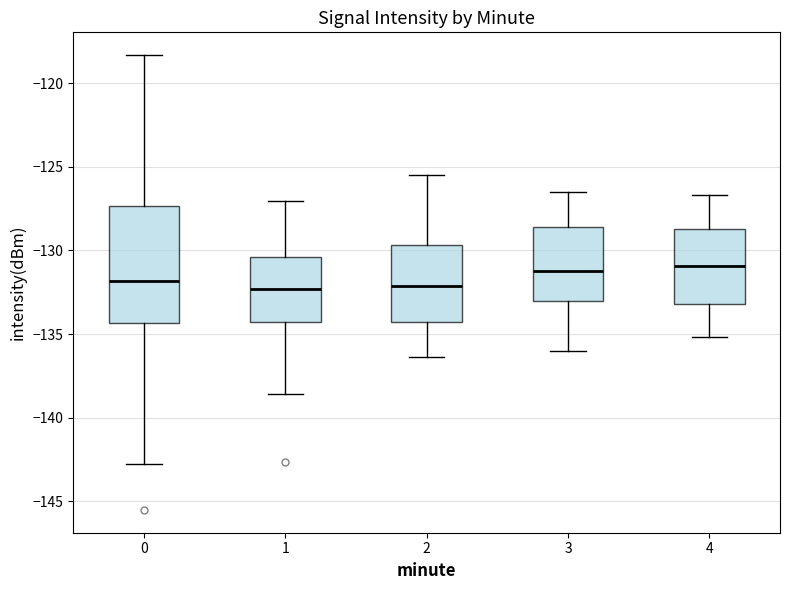

Reading left to right, read every box against the y-axis: the position of its median line, the range the box covers, and the ends of its whiskers. The values are not printed on the chart, so give them approximately, as read against the axis.

0: median -132.0, box -134.5 to -127.5, whiskers -143.0 to -118.5
1: median -132.5, box -134.5 to -130.5, whiskers -138.5 to -127.0
2: median -132.0, box -134.5 to -129.5, whiskers -136.5 to -125.5
3: median -131.0, box -133.0 to -128.5, whiskers -136.0 to -126.5
4: median -131.0, box -133.0 to -128.5, whiskers -135.0 to -126.5